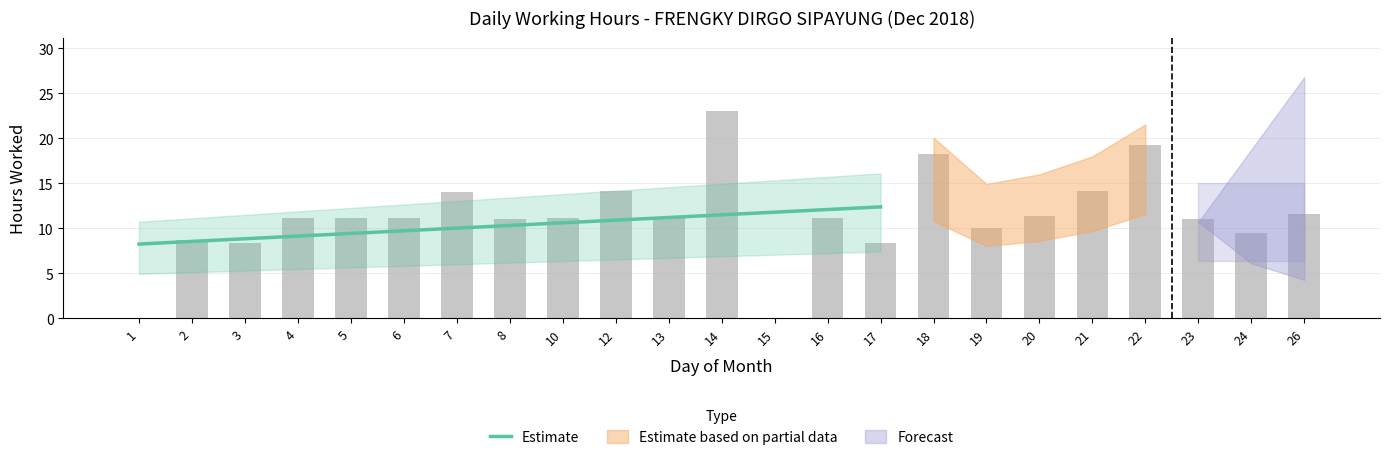

Reading right to left, list all the values displayed in this chart.

12.4	12.1	11.8	11.5	11.2	10.9	10.6	10.3	10.0	9.7	9.4	9.1	8.9	8.6	8.3